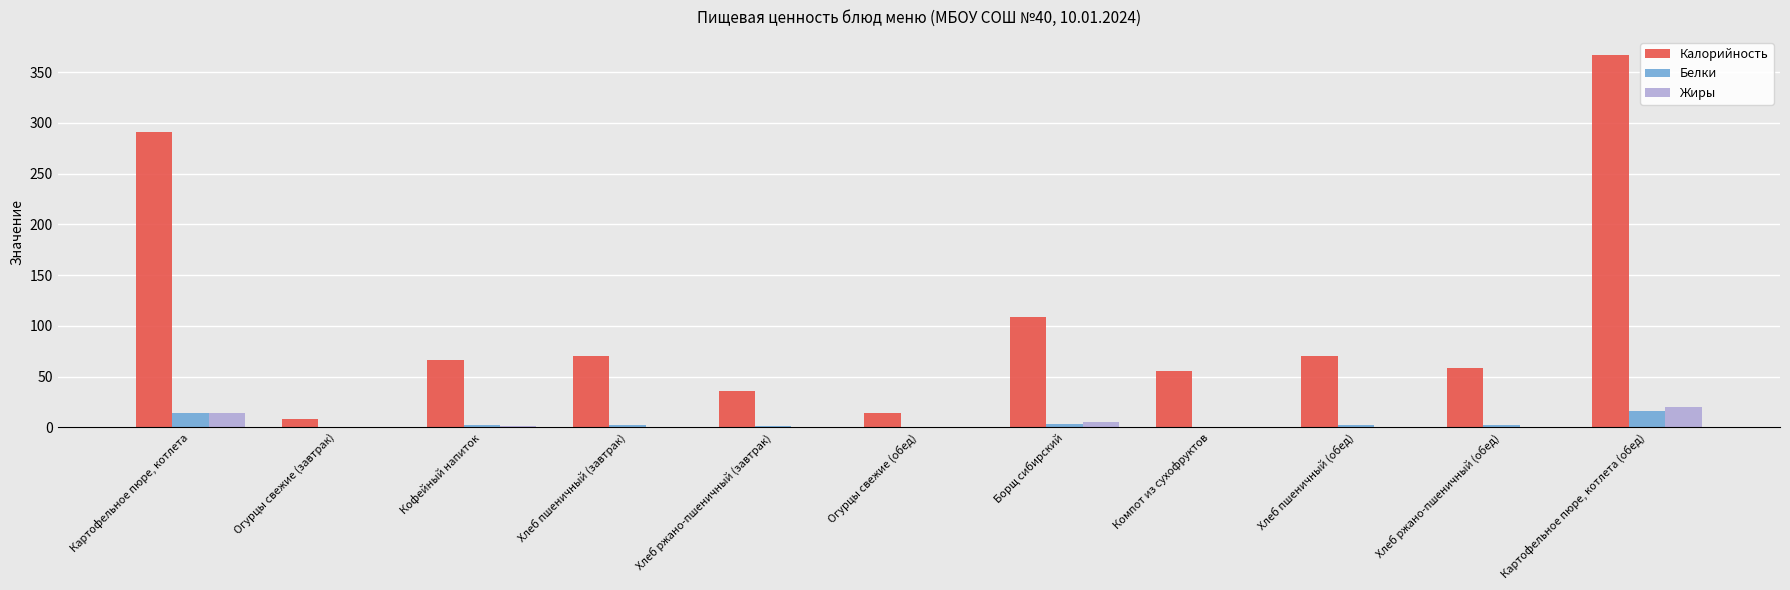

True or false: Белки has a value of 3.2 at Борщ сибирский.

True